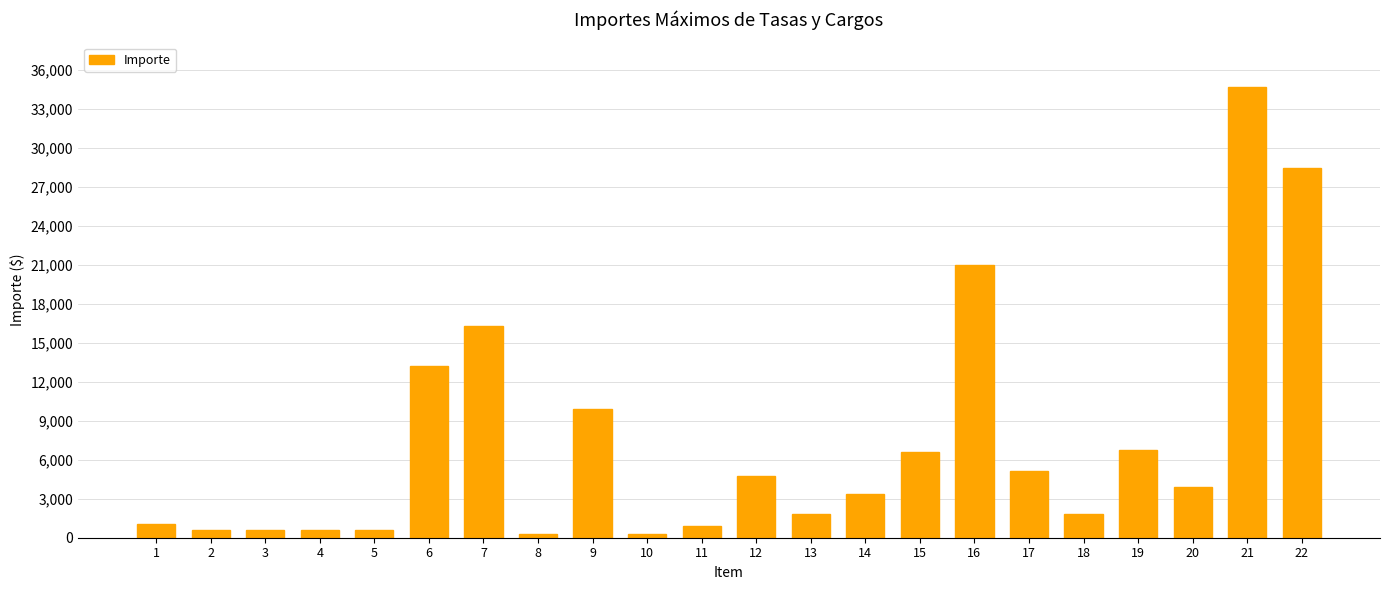

At which label is the value closest to 17463?

7